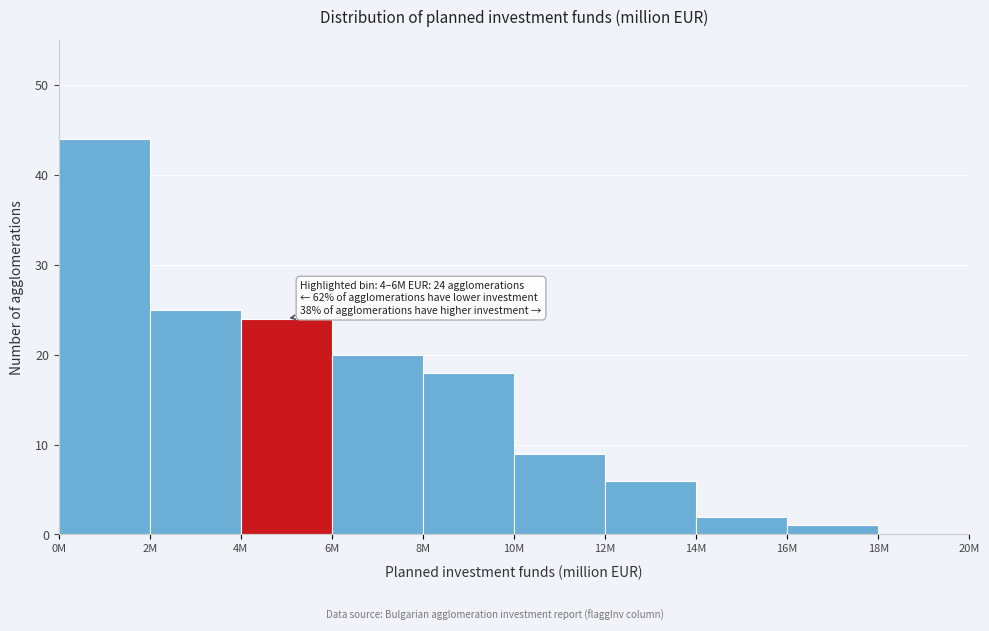

Reading right to left, what are all the values shown in this chart?

18M=0	16M=1	14M=2	12M=6	10M=9	8M=18	6M=20	4M=24	2M=25	0M=44